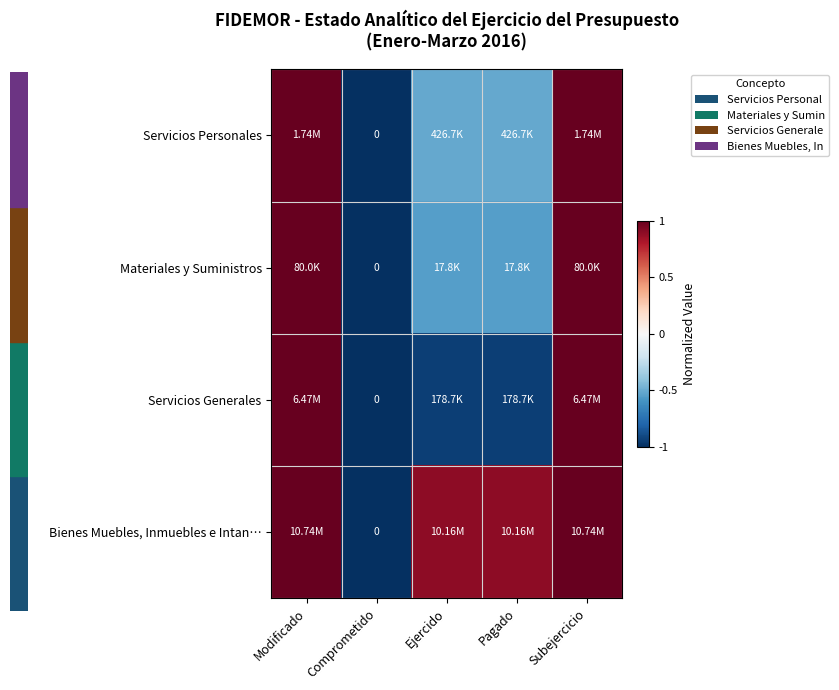

Which category has the highest value across all series?

Modificado